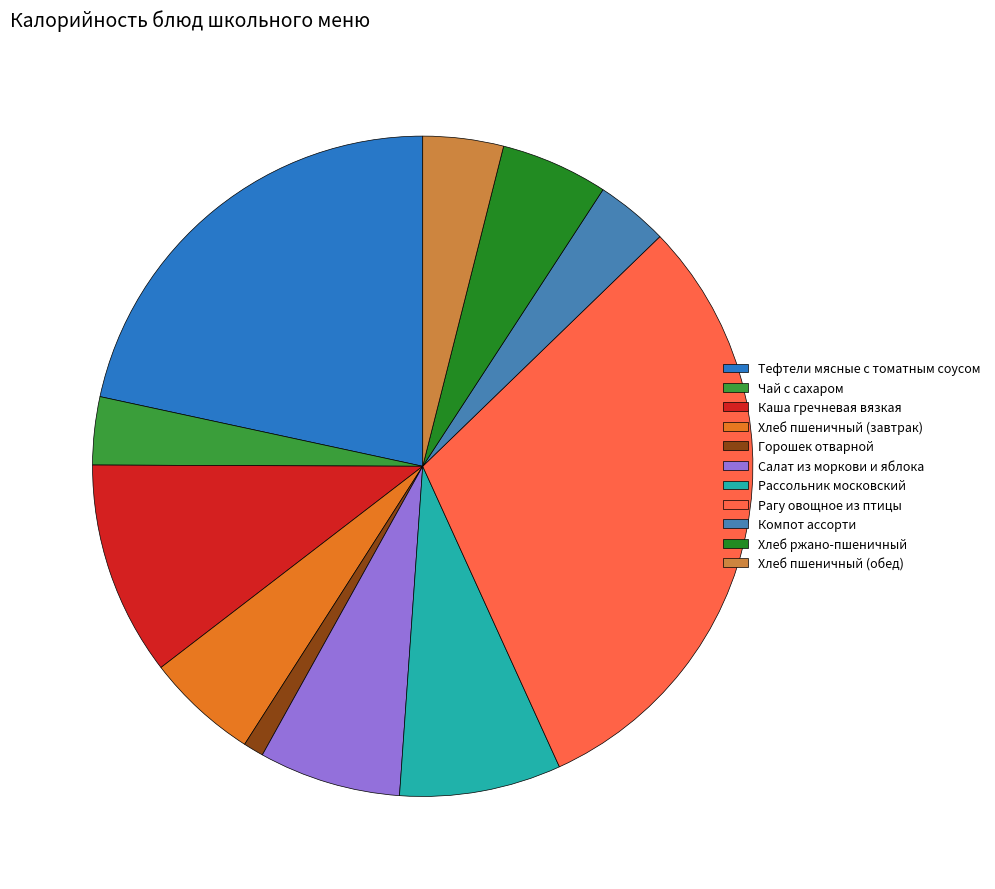

What is the ratio of the value at Салат из моркови и яблока to the value at Тефтели мясные с томатным соусом?

0.3